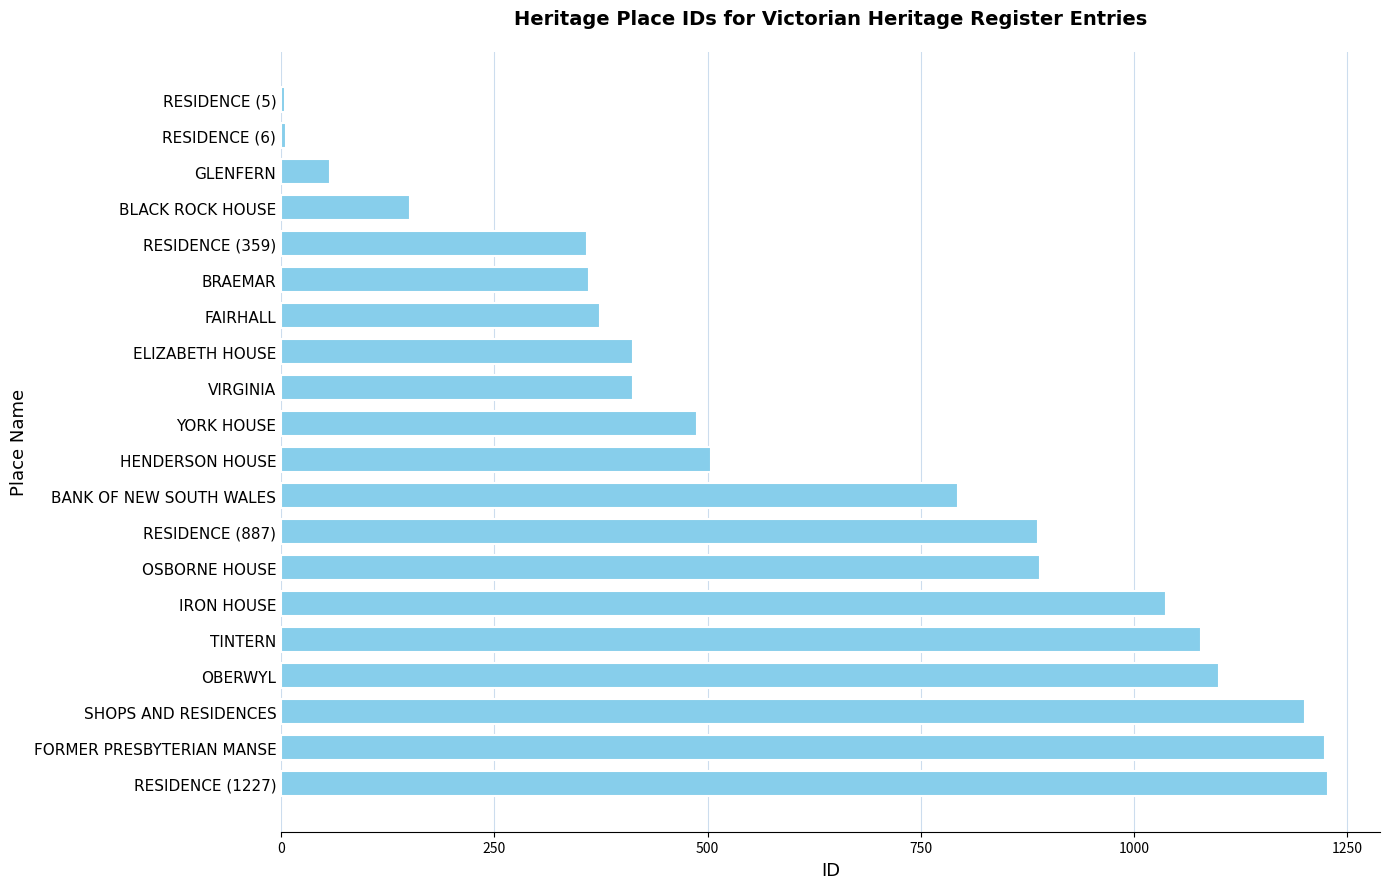

How many bars are there in total?

20